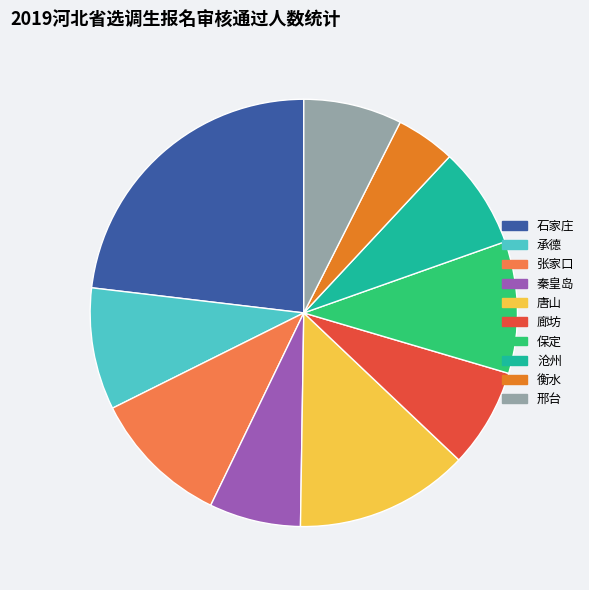

Is the sum of 张家口 and 承德 greater than half?

No